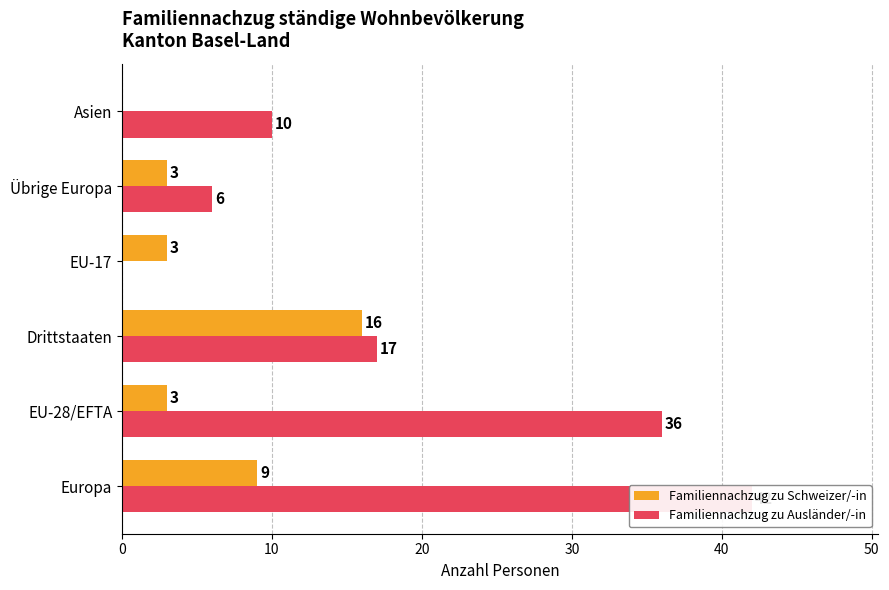

Reading left to right, extract all data points from this chart.

Familiennachzug zu Schweizer/-in: 9	3	16	3	3	0
Familiennachzug zu Ausländer/-in: 42	36	17	0	6	10